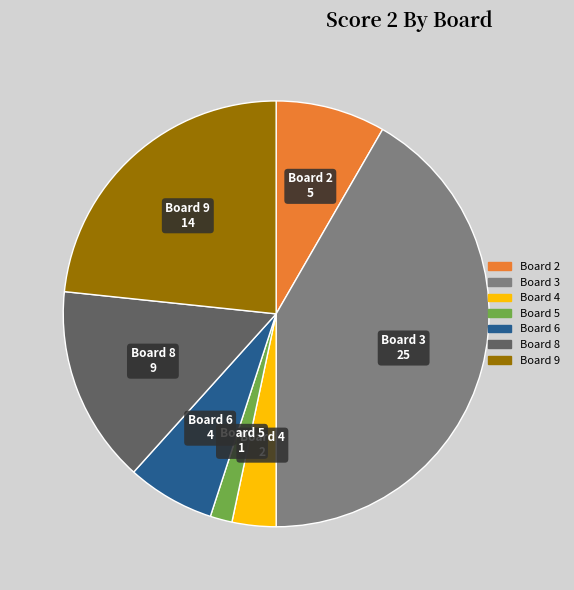

Does any single category account for the majority?

No